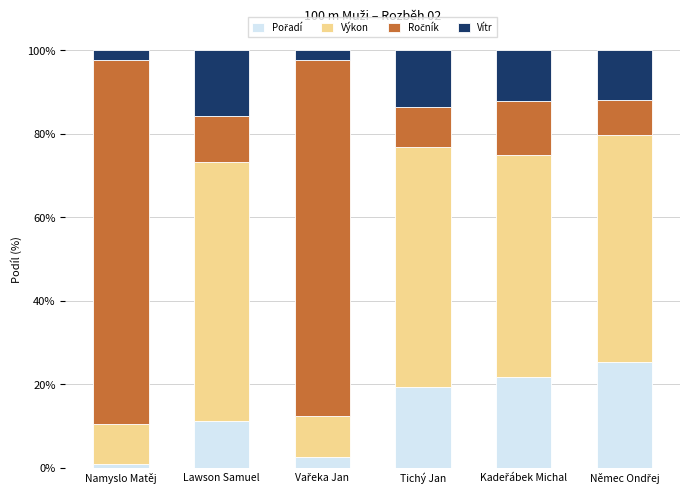

Count the number of categories in the chart.

6